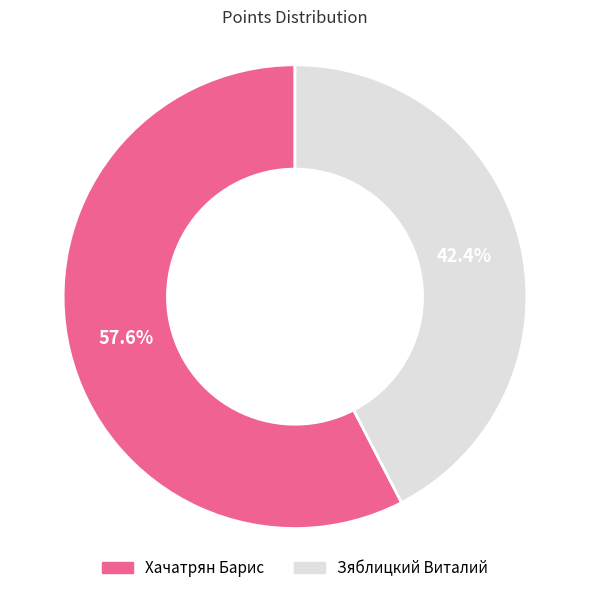

True or false: Зяблицкий Виталий accounts for 55% of the total.

False